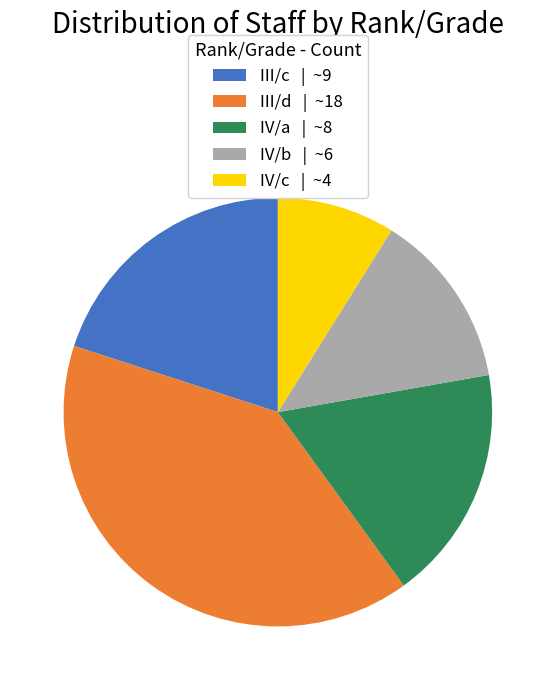

Which slice is the largest?

III/d